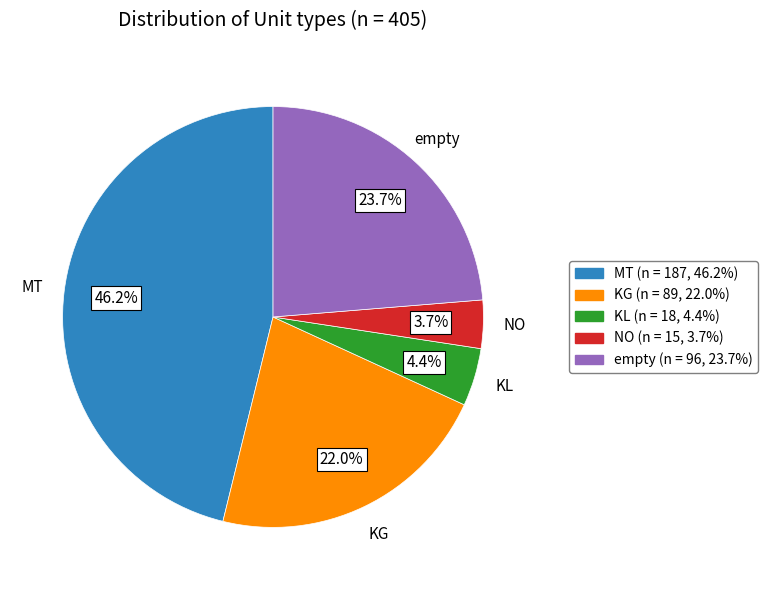

Rank the categories by value from lowest to highest.

NO, KL, KG, empty, MT